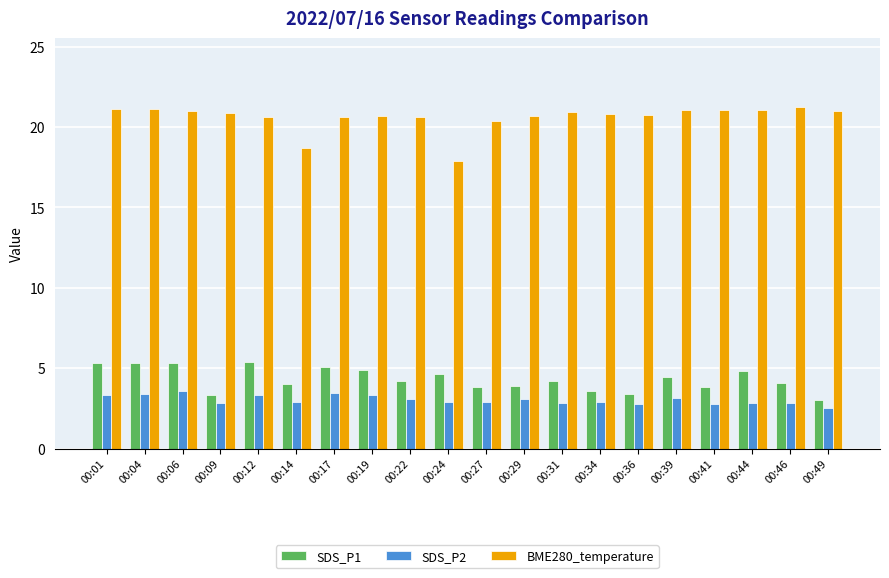

True or false: SDS_P2 has a value of 3.4 at 00:04.

True